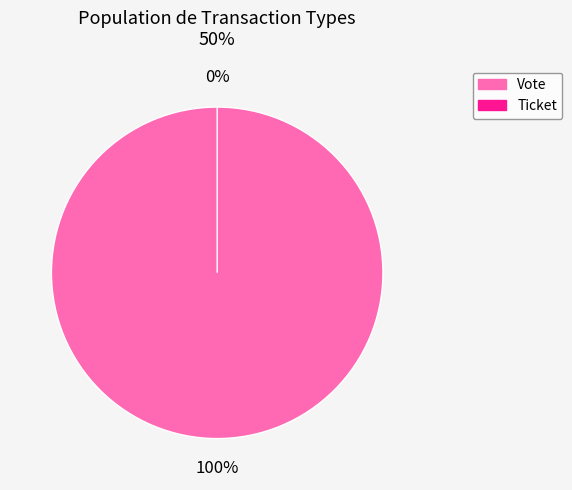

Is there a majority slice in this chart?

Yes